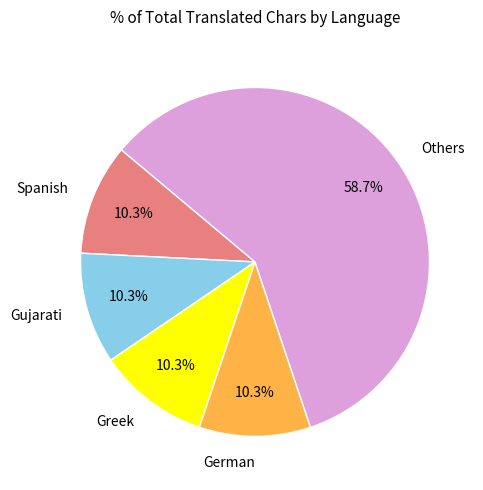

What is the ratio of the value at German to the value at Gujarati?

1.0